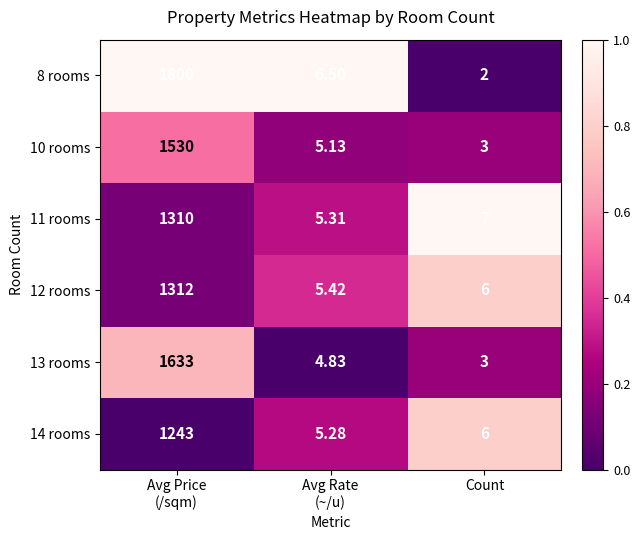

Where is 14 rooms nearest to the value 624?

Count